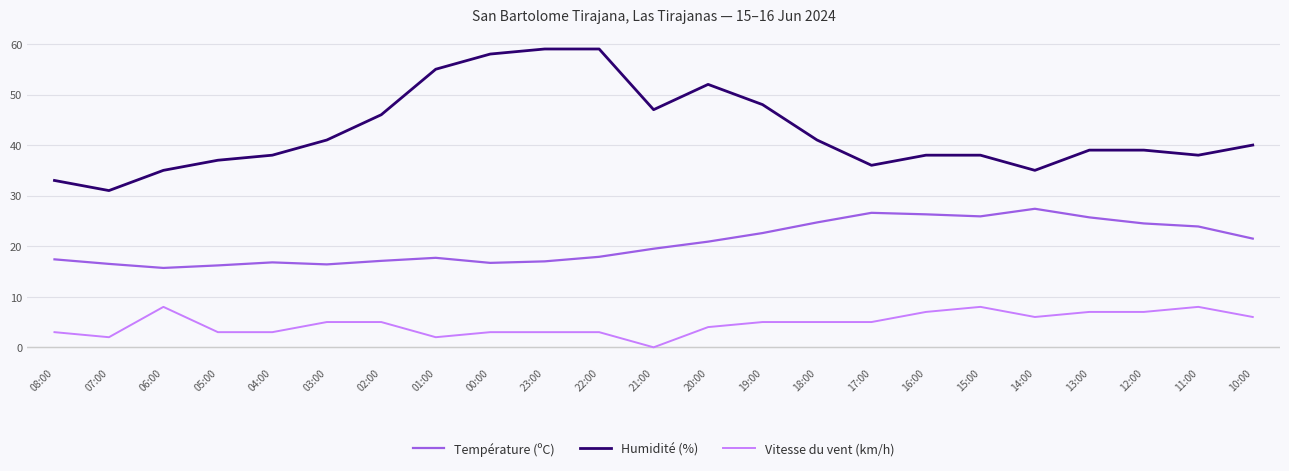

How many lines are shown in the chart?

3